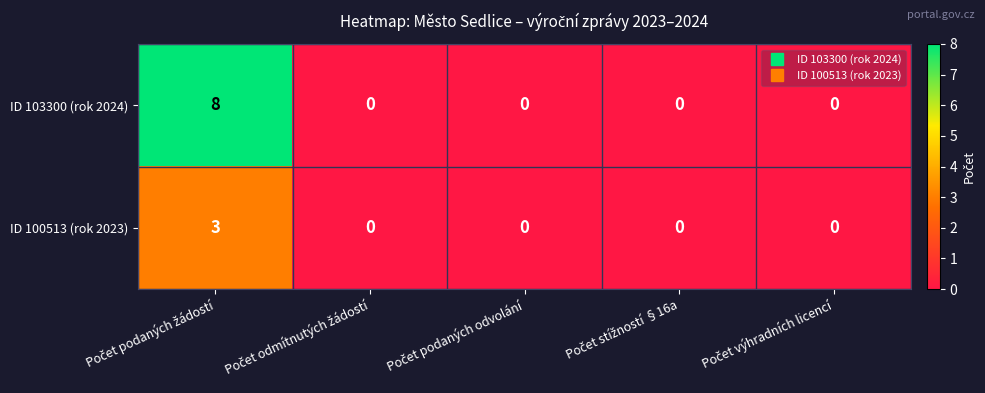

How many categories are shown in the chart?

5